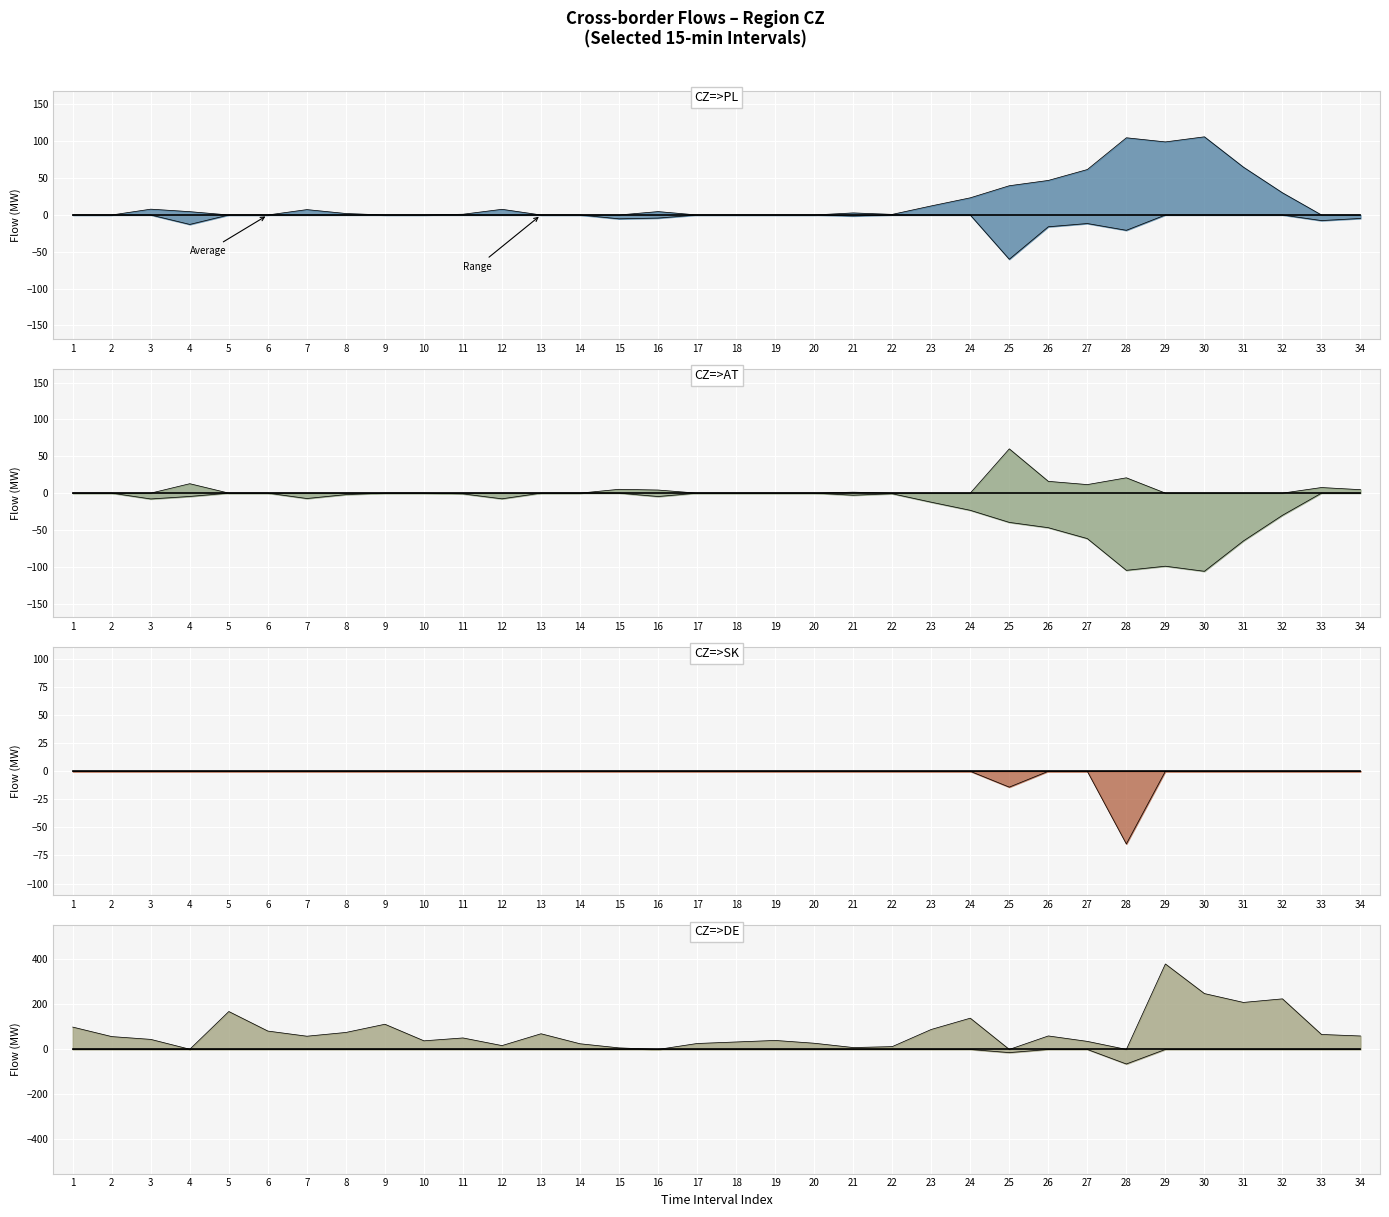

Which category has the highest value across all series?

29